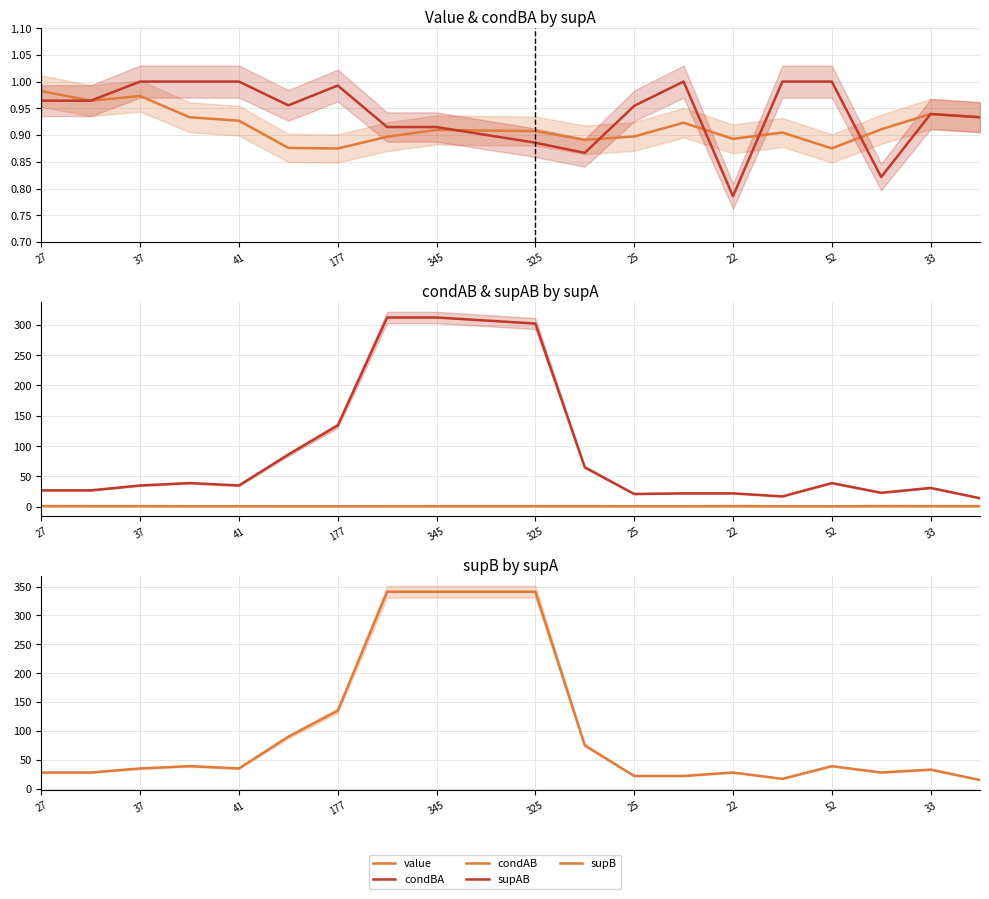

What is the label of the 17th point from the right?

177